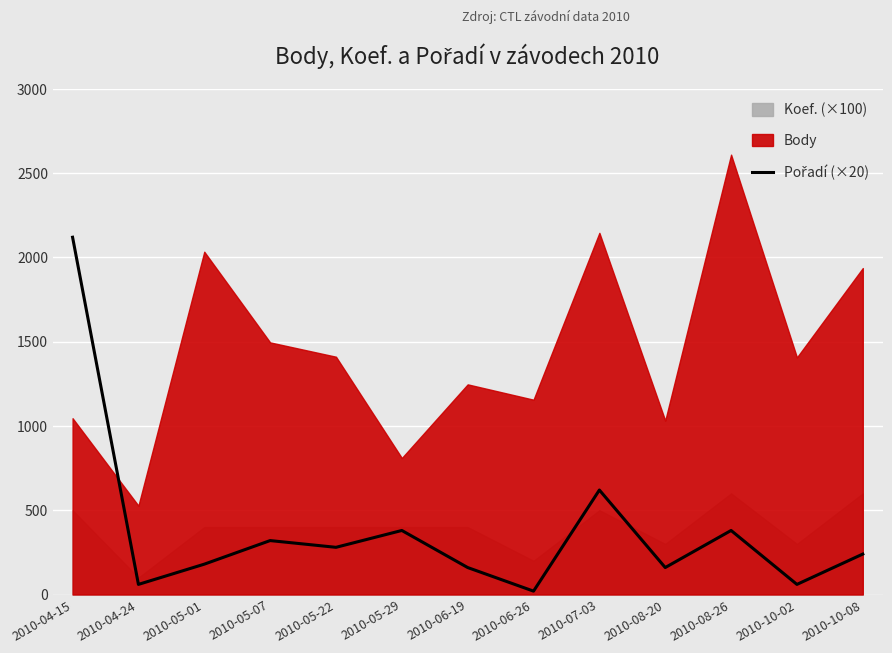

Which category has the lowest value across all series?

2010-06-26